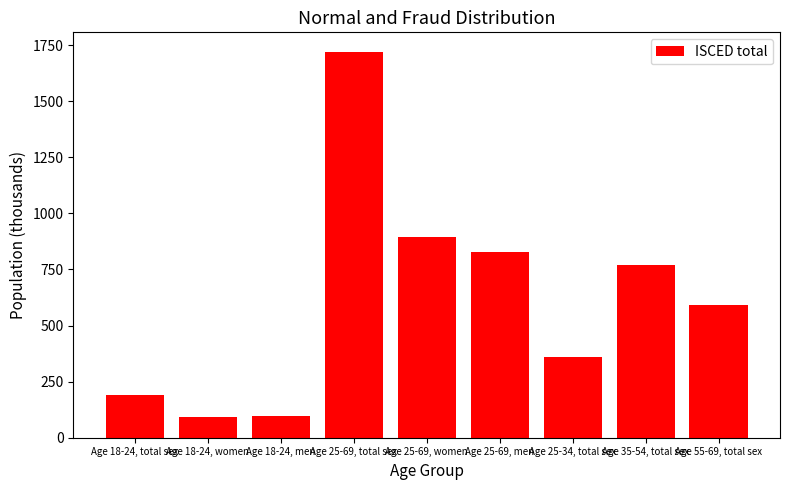

At which label is the value closest to 906?

Age 25-69, women